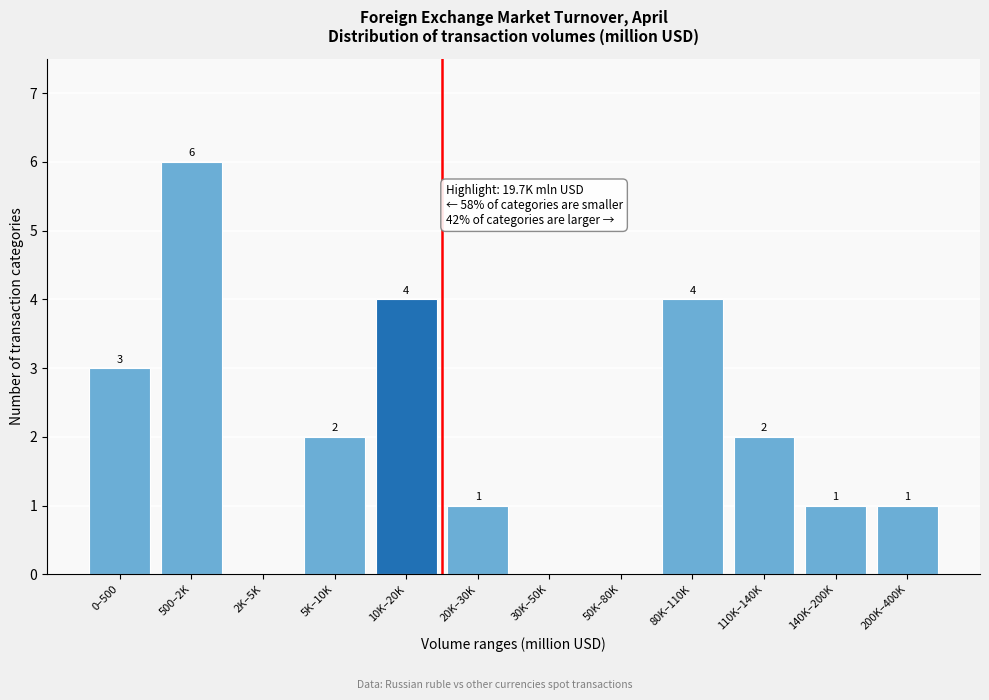

Reading left to right, list all the values displayed in this chart.

0–500=3	500–2K=6	2K–5K=0	5K–10K=2	10K–20K=4	20K–30K=1	30K–50K=0	50K–80K=0	80K–110K=4	110K–140K=2	140K–200K=1	200K–400K=1